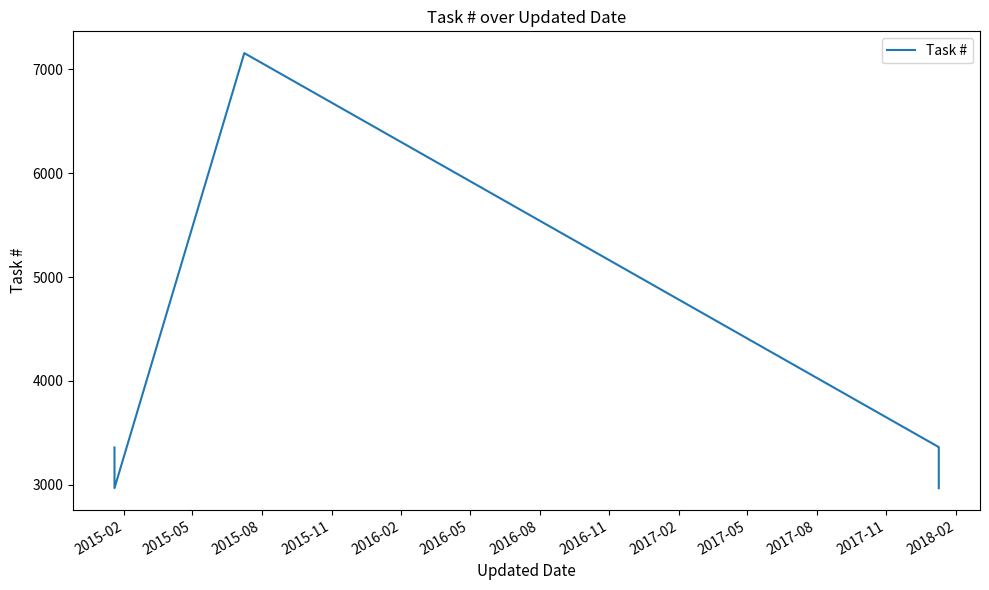

What is the difference between the maximum and second lowest values?

4191